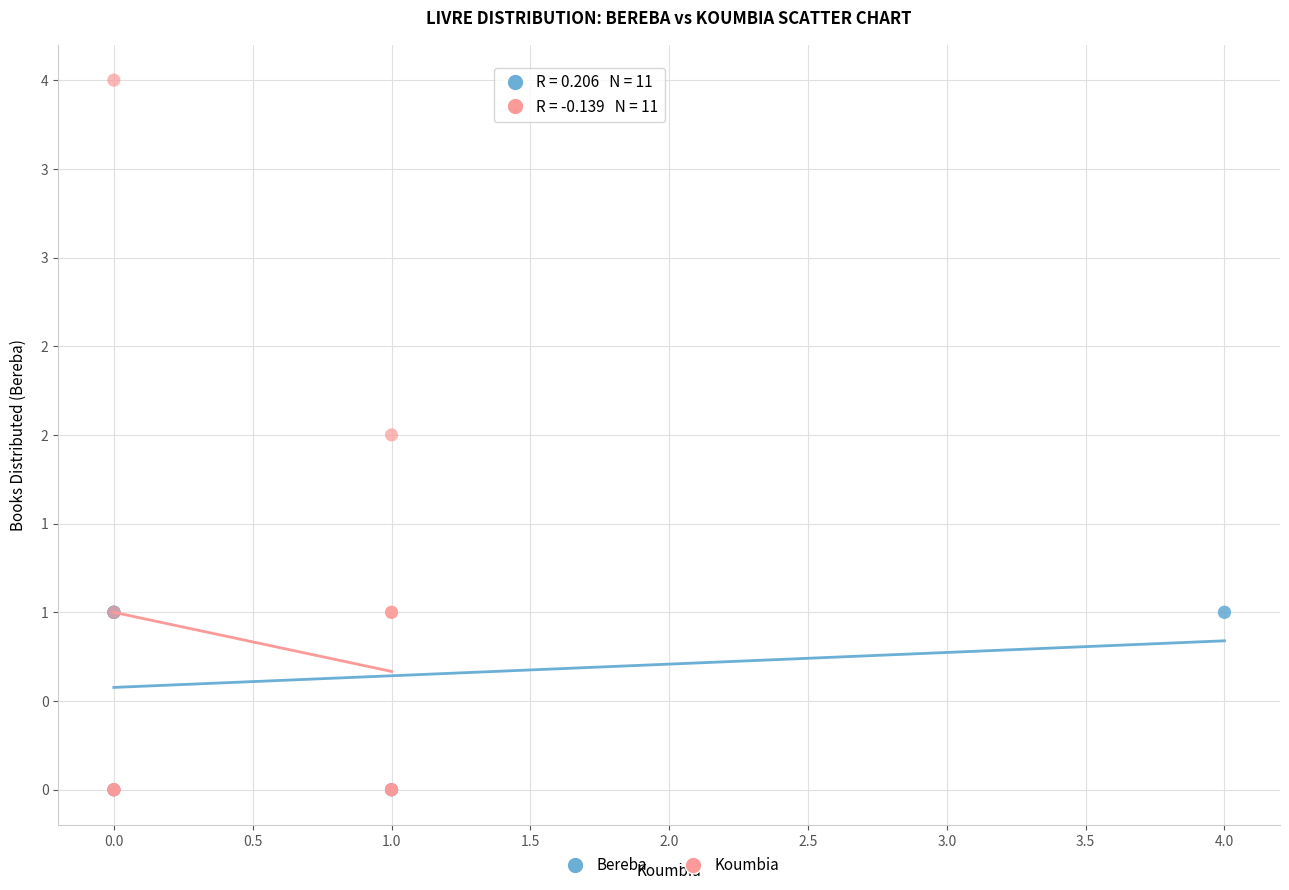

Which series contains the highest Y value?

Koumbia